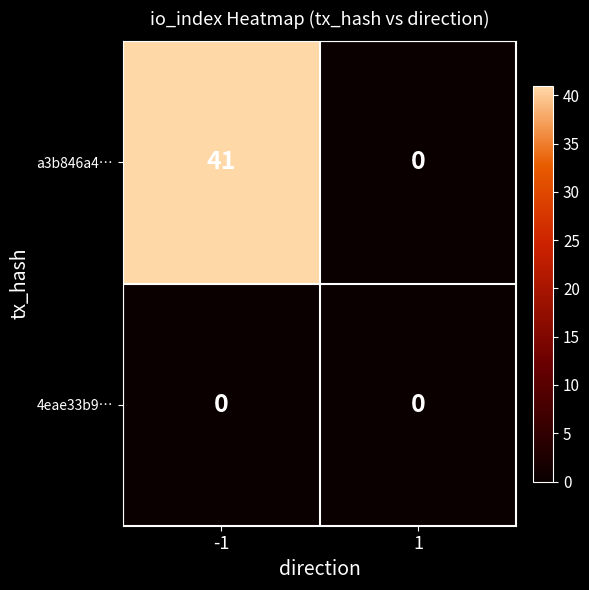

At -1, list the series in order from smallest to largest.

4eae33b9…, a3b846a4…